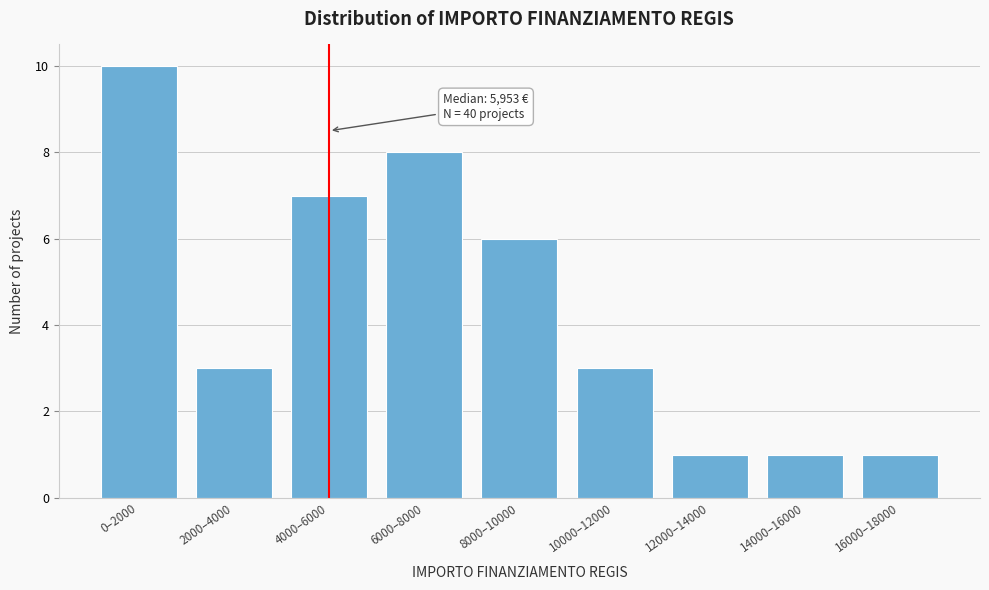

Reading right to left, list all the values displayed in this chart.

1	1	1	3	6	8	7	3	10